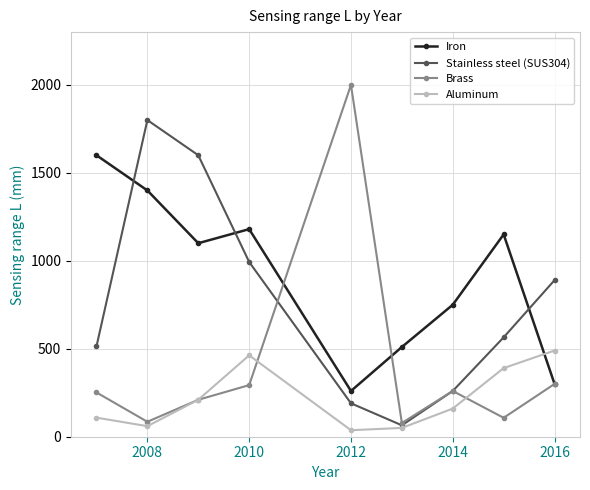

Which series has the largest range (max minus min)?

Brass